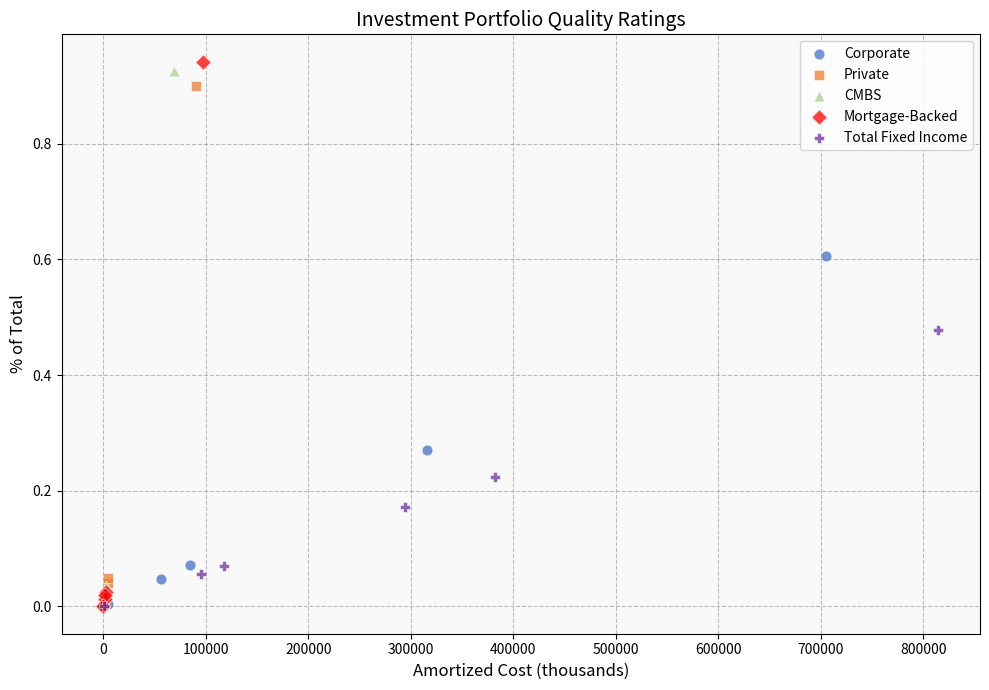

Which series has the widest spread of Y values?

Mortgage-Backed